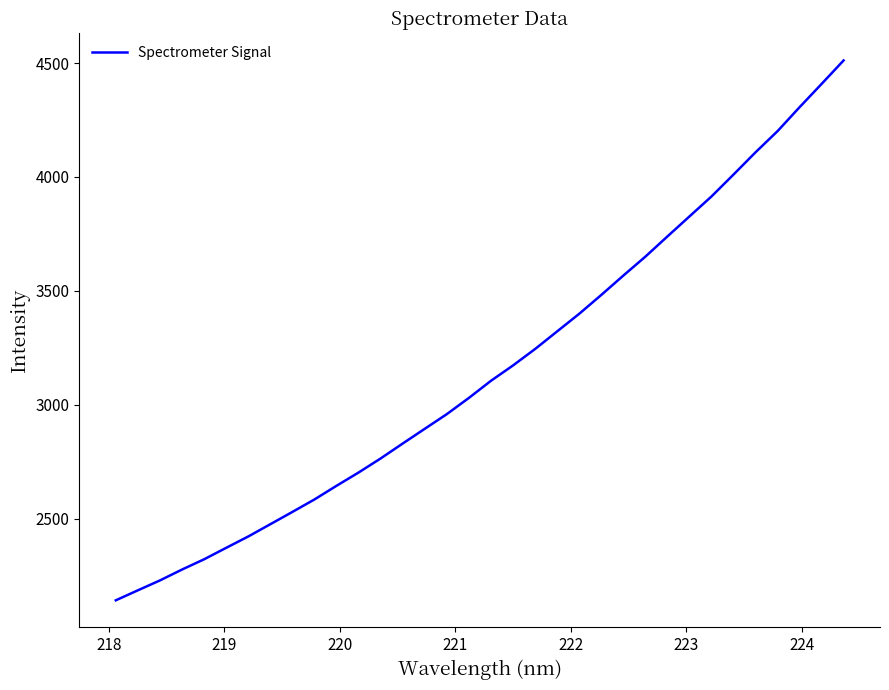

What is the difference between the maximum and minimum values?

2370.9